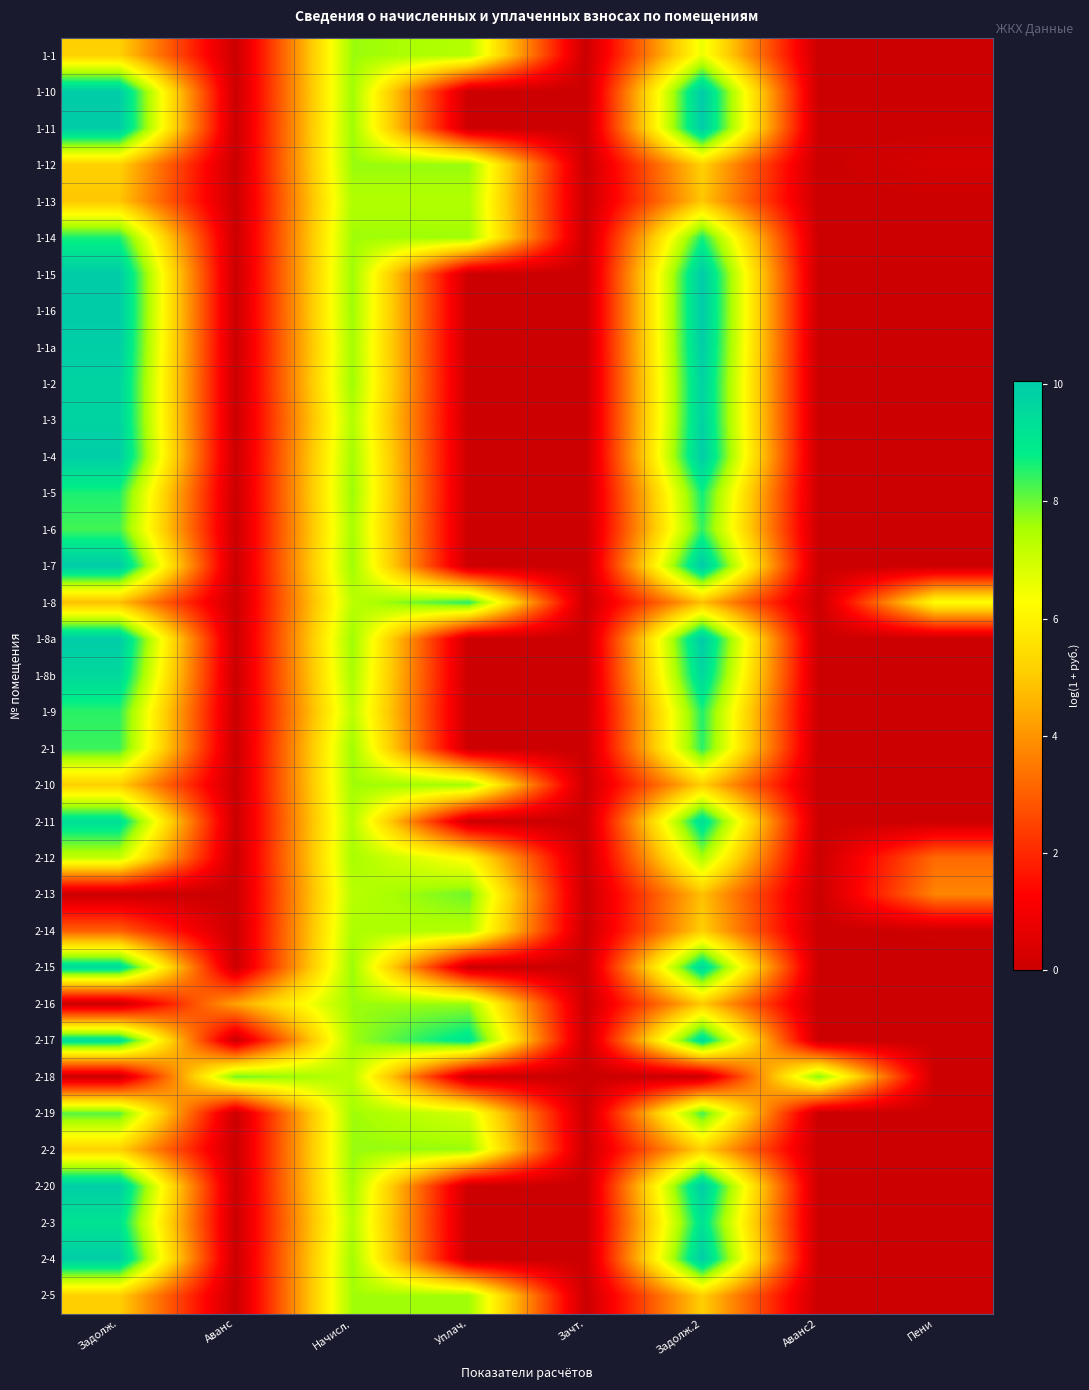

What is the total value across all series at Уплач.?

106.6